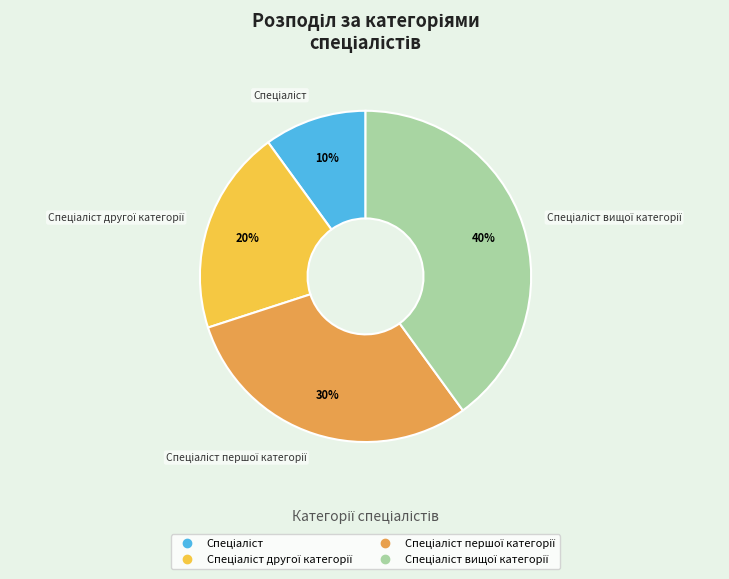

How many segments does this pie chart have?

4